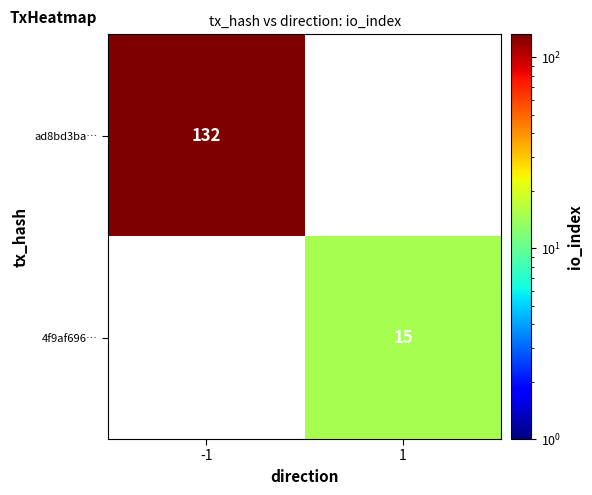

The 4f9af696… series shows 3 at 1. True or false?

False